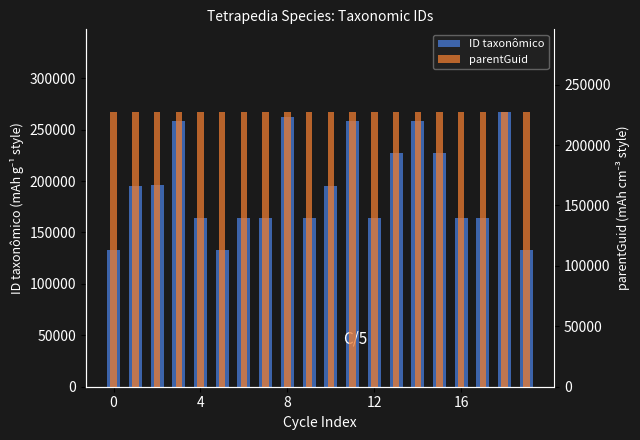

What is the total value across all series at 14?

485910